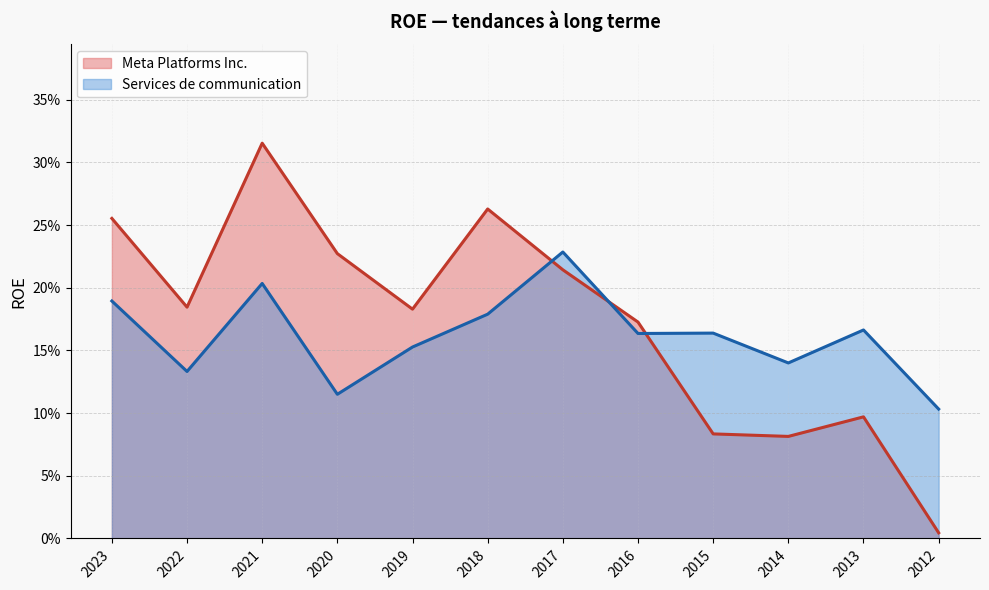

True or false: Services de communication has a value of 0.1 at 2022.

True